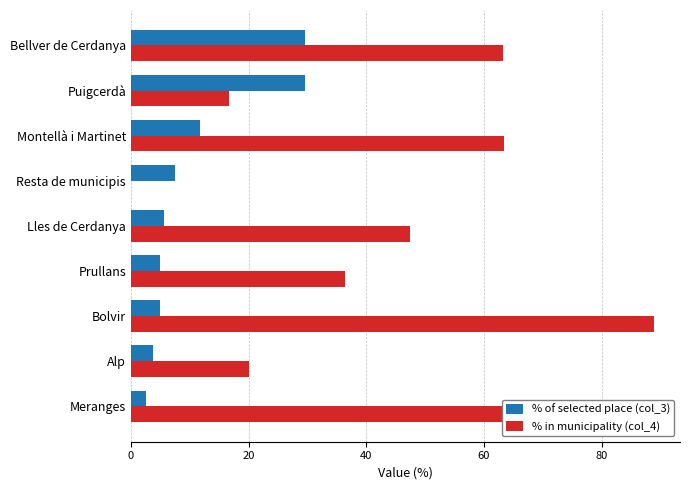

Which series has the largest total across all categories?

% in municipality (col_4)